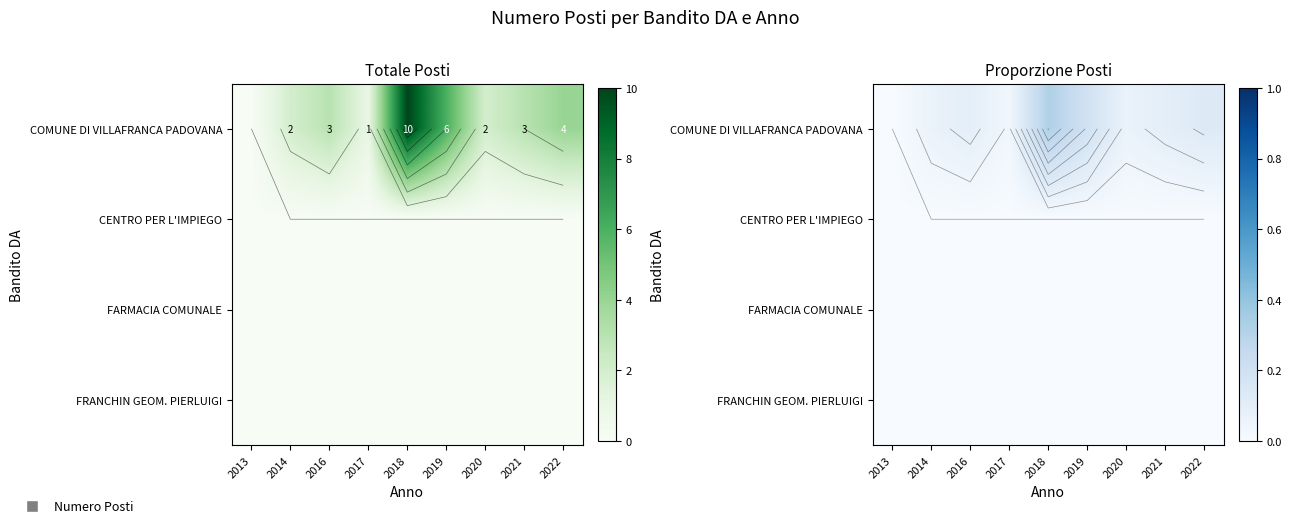

Which series changed the most between 2014 and 2022?

COMUNE DI VILLAFRANCA PADOVANA